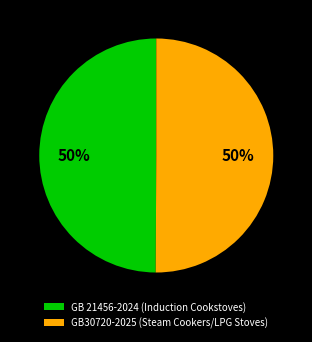

Combined, do GB 21456-2024 (Induction Cookstoves) and GB30720-2025 (Steam Cookers/LPG Stoves) account for over 50%?

Yes